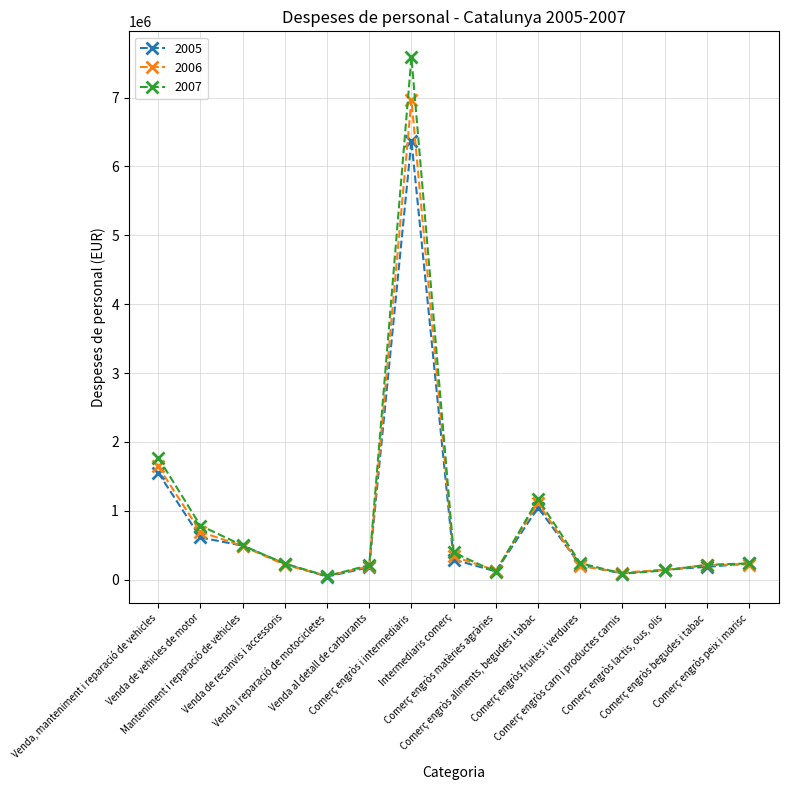

At which label does 2006 first exceed 215174?

Venda, manteniment i reparació de vehicles